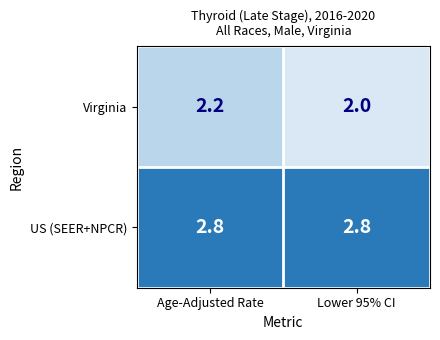

List the series in order of their overall mean, lowest first.

Virginia, US (SEER+NPCR)